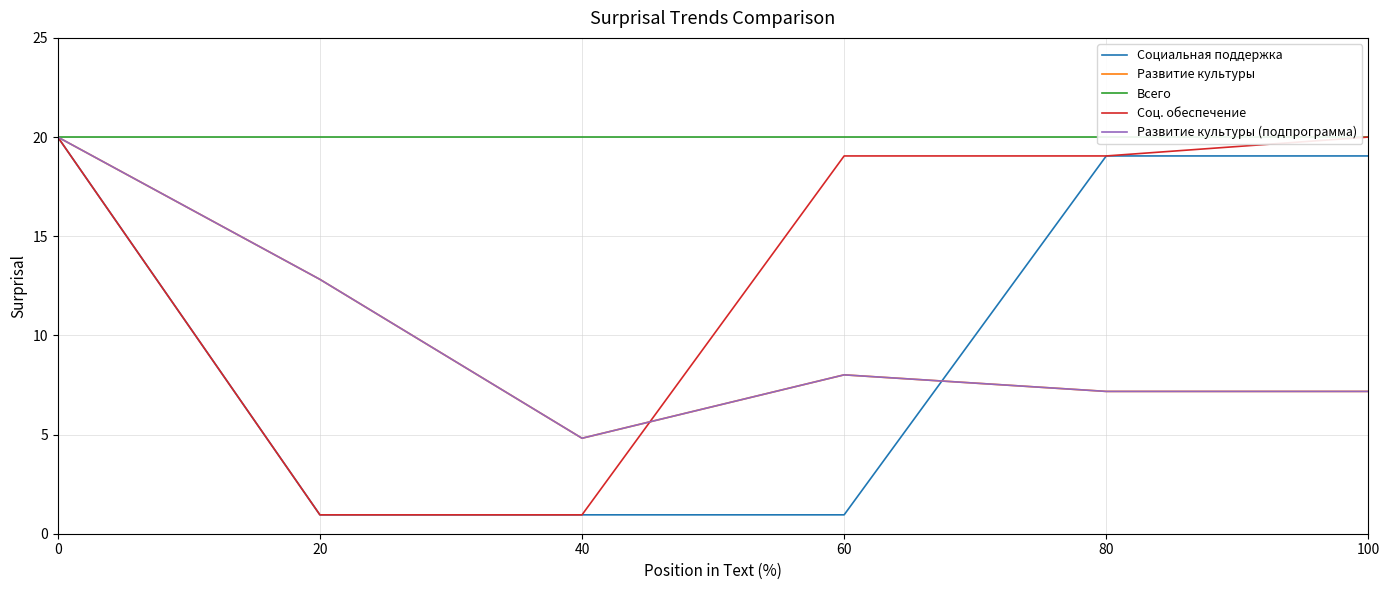

How many lines are shown in the chart?

5